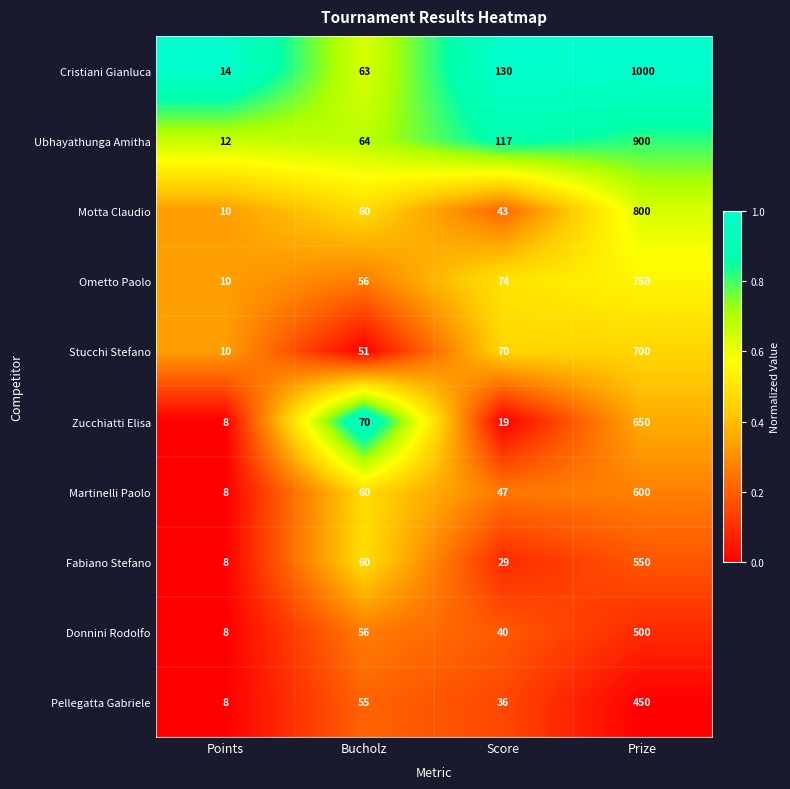

What value does the Pellegatta Gabriele series have at Points?

8